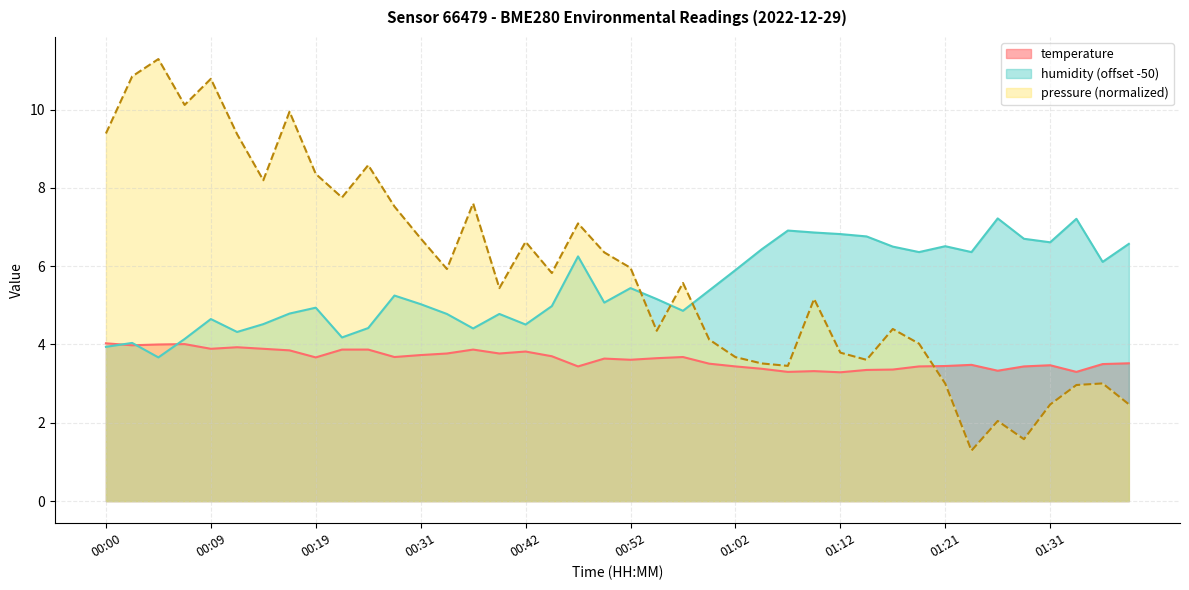

The value of temperature at 01:29 is 3.4. True or false?

True